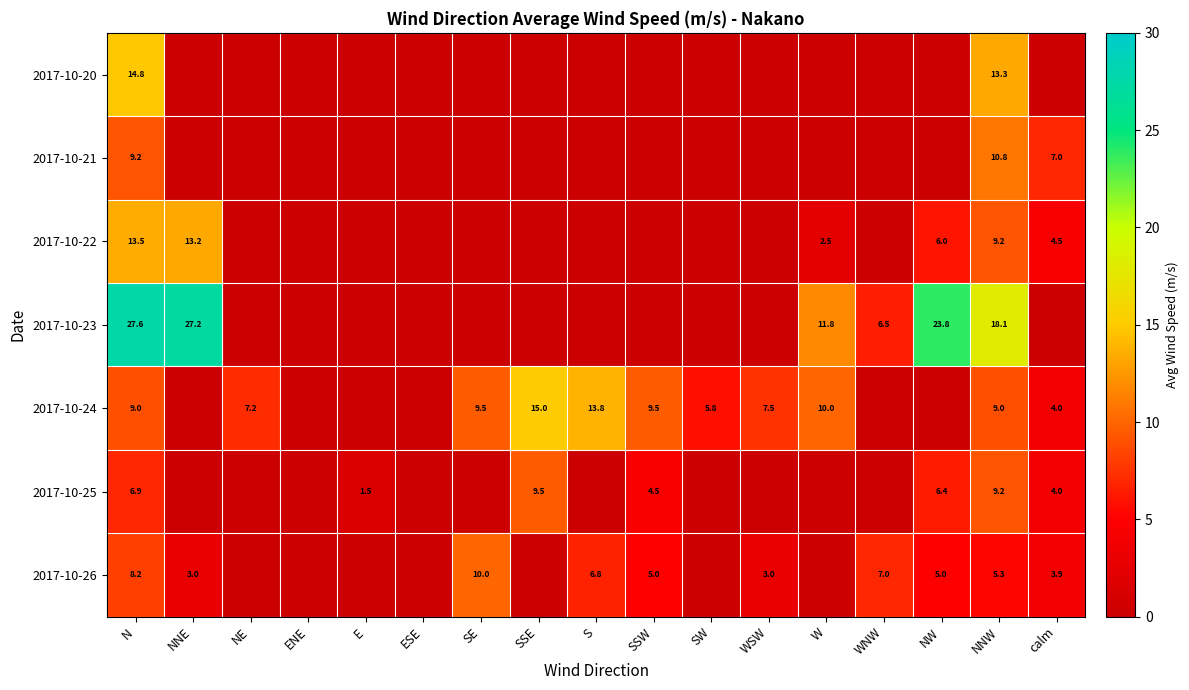

At which category is the sum across all series the highest?

N